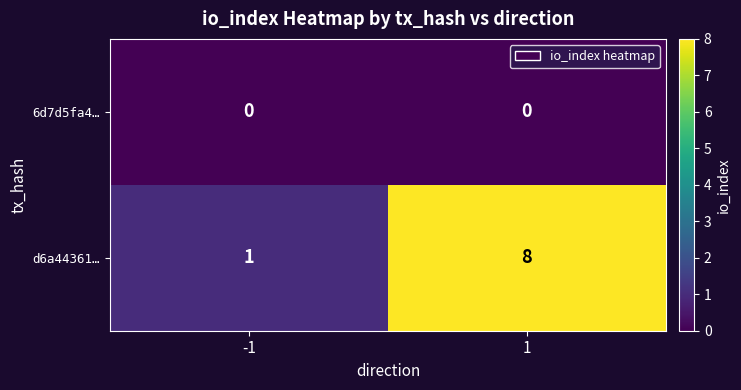

What value does the d6a44361… series have at 1?

8